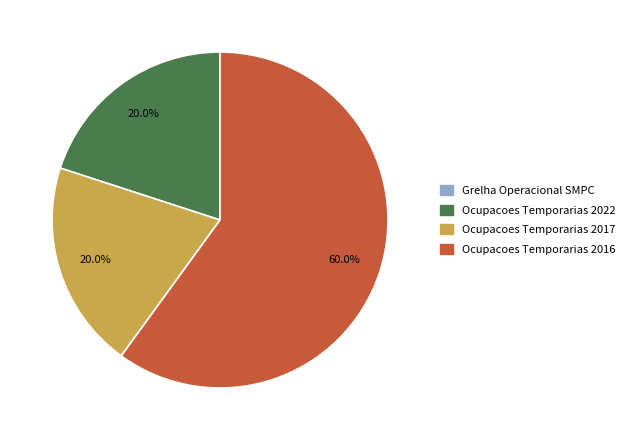

What portion of the pie excludes Ocupacoes Temporarias 2016?

40.0%